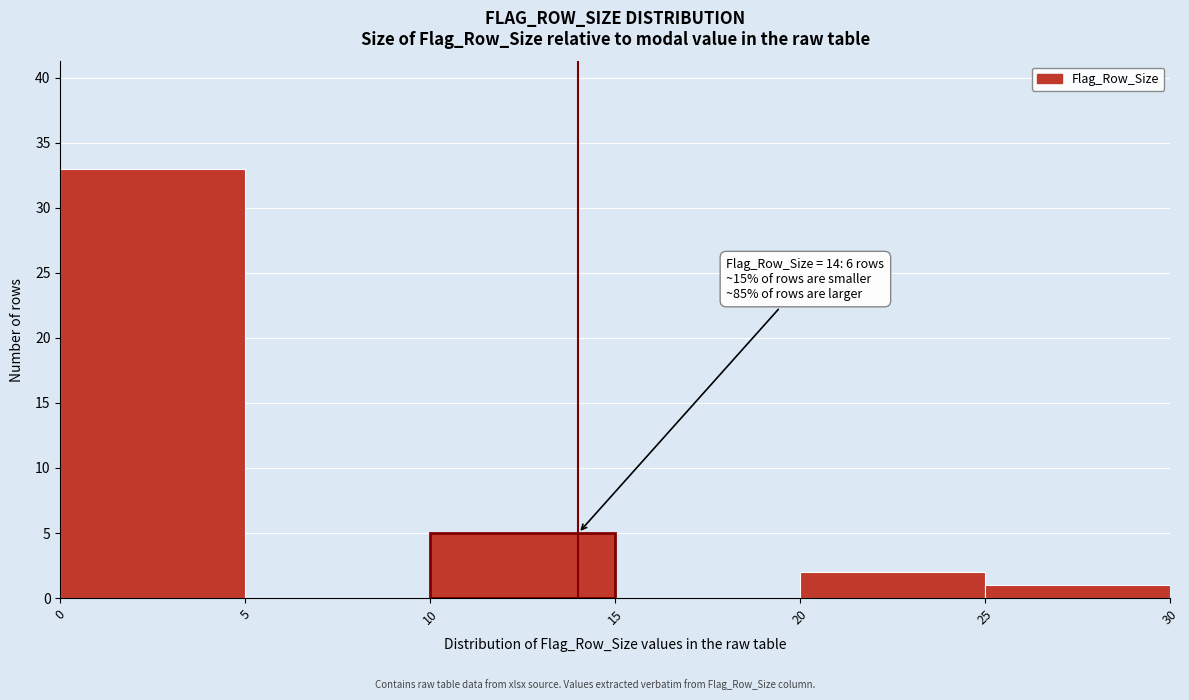

Over which range of the x-axis is the bar tallest?

0 to 5